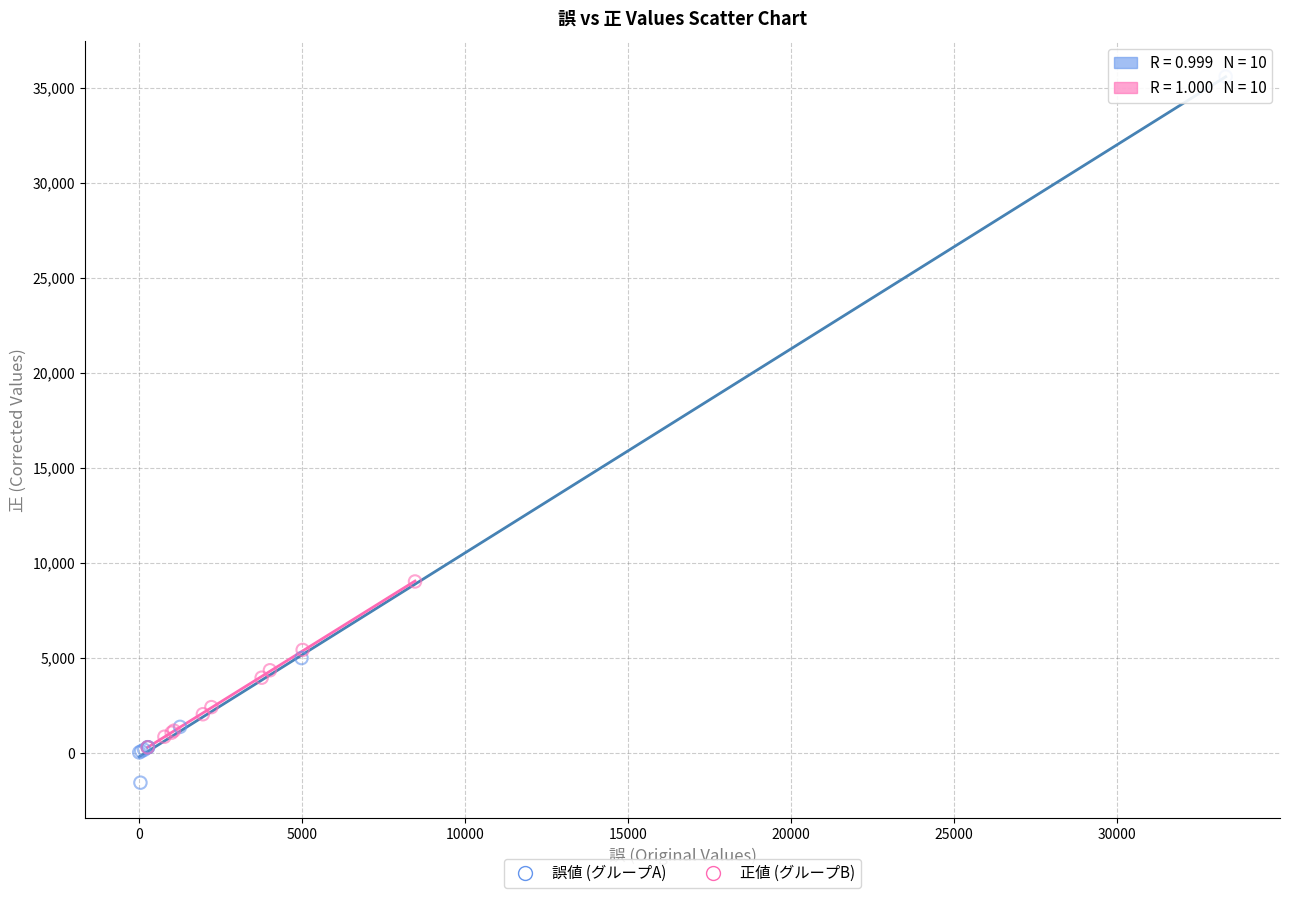

Which series reaches the minimum Y coordinate?

誤値 (グループA)